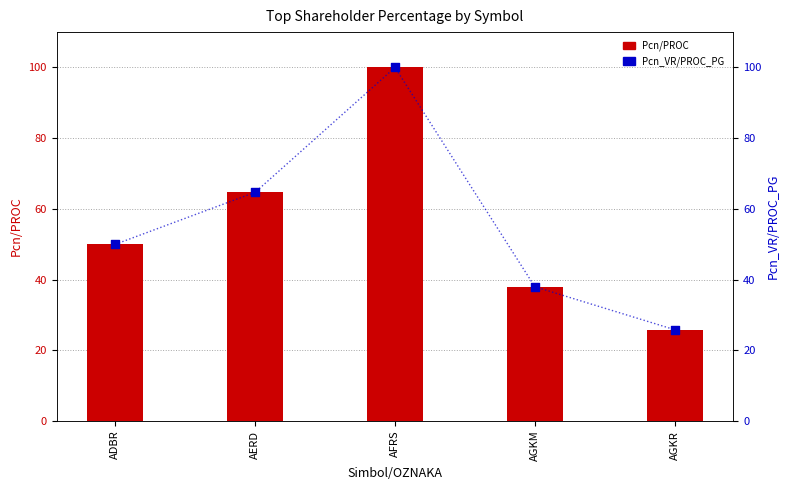

Which series reaches the minimum Y coordinate?

Pcn/PROC